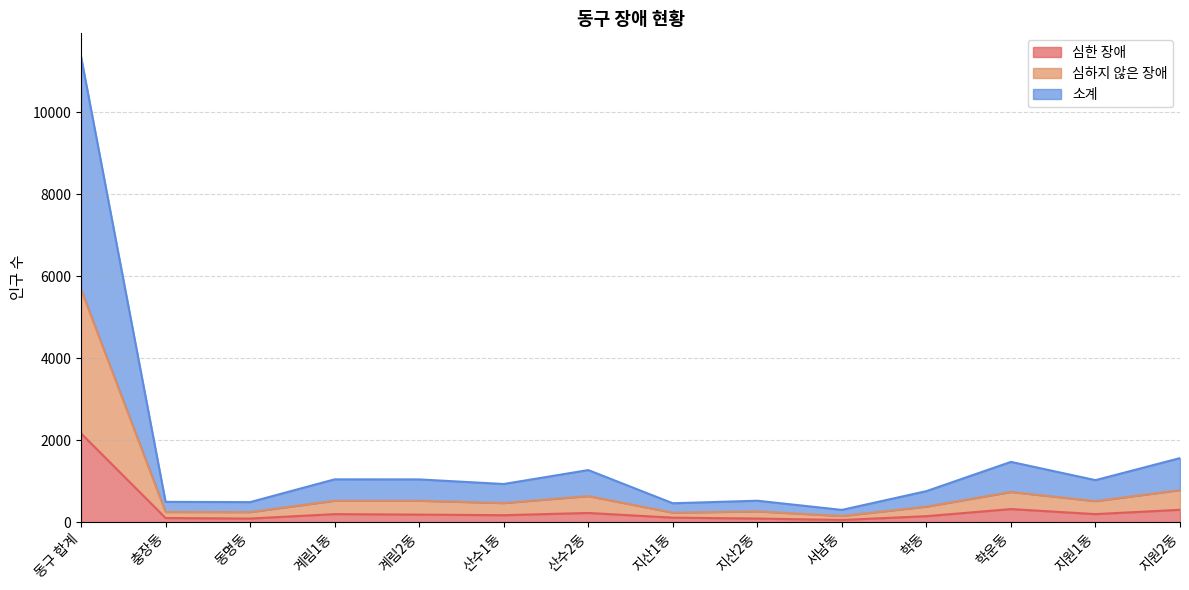

True or false: 심하지 않은 장애 and 심한 장애 cross at least once.

False